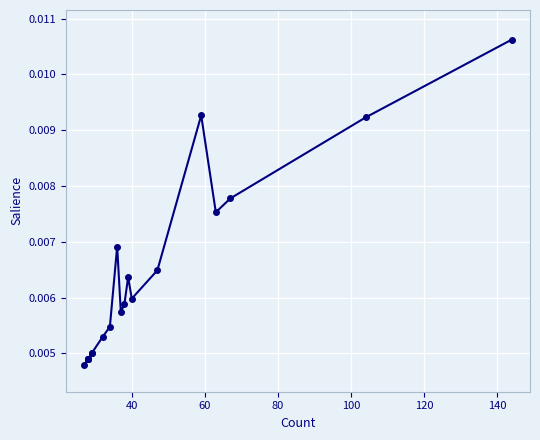

What is the sum of all values?

0.1